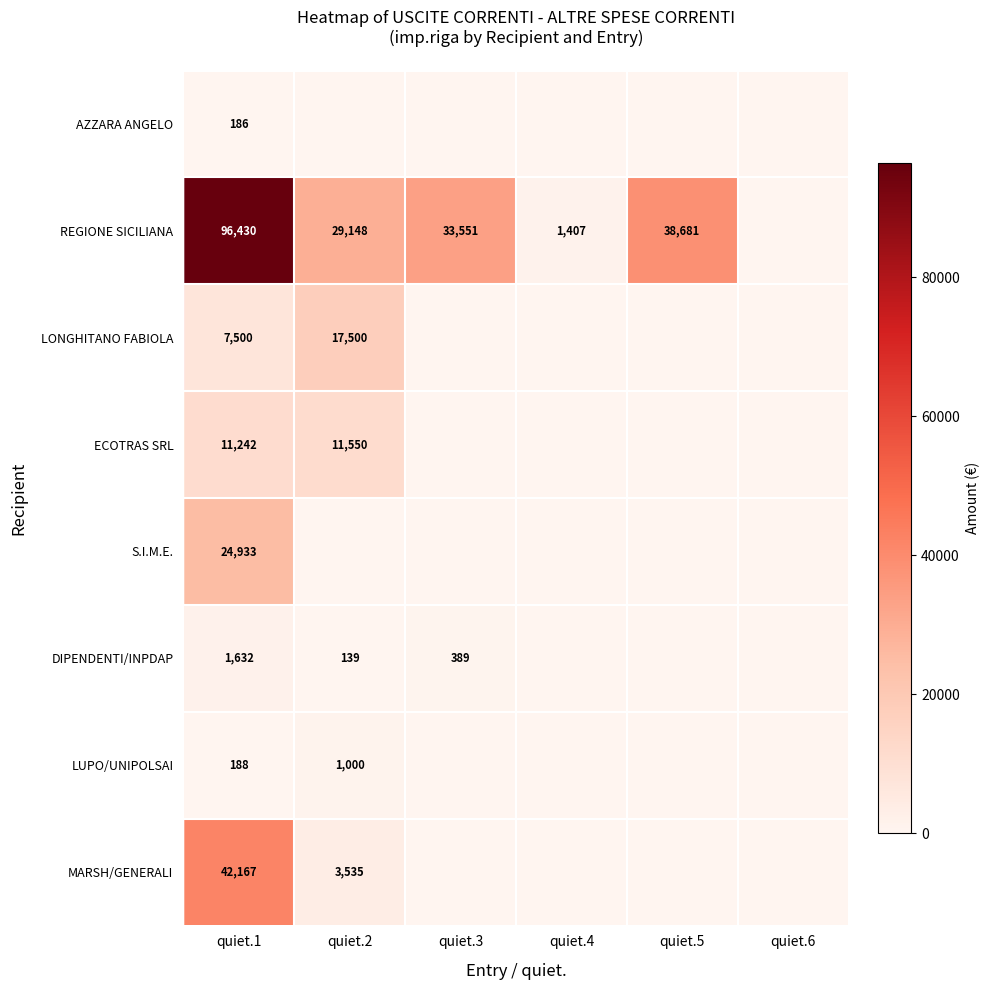

What is the difference between the REGIONE SICILIANA values at quiet.1 and quiet.2?

67282